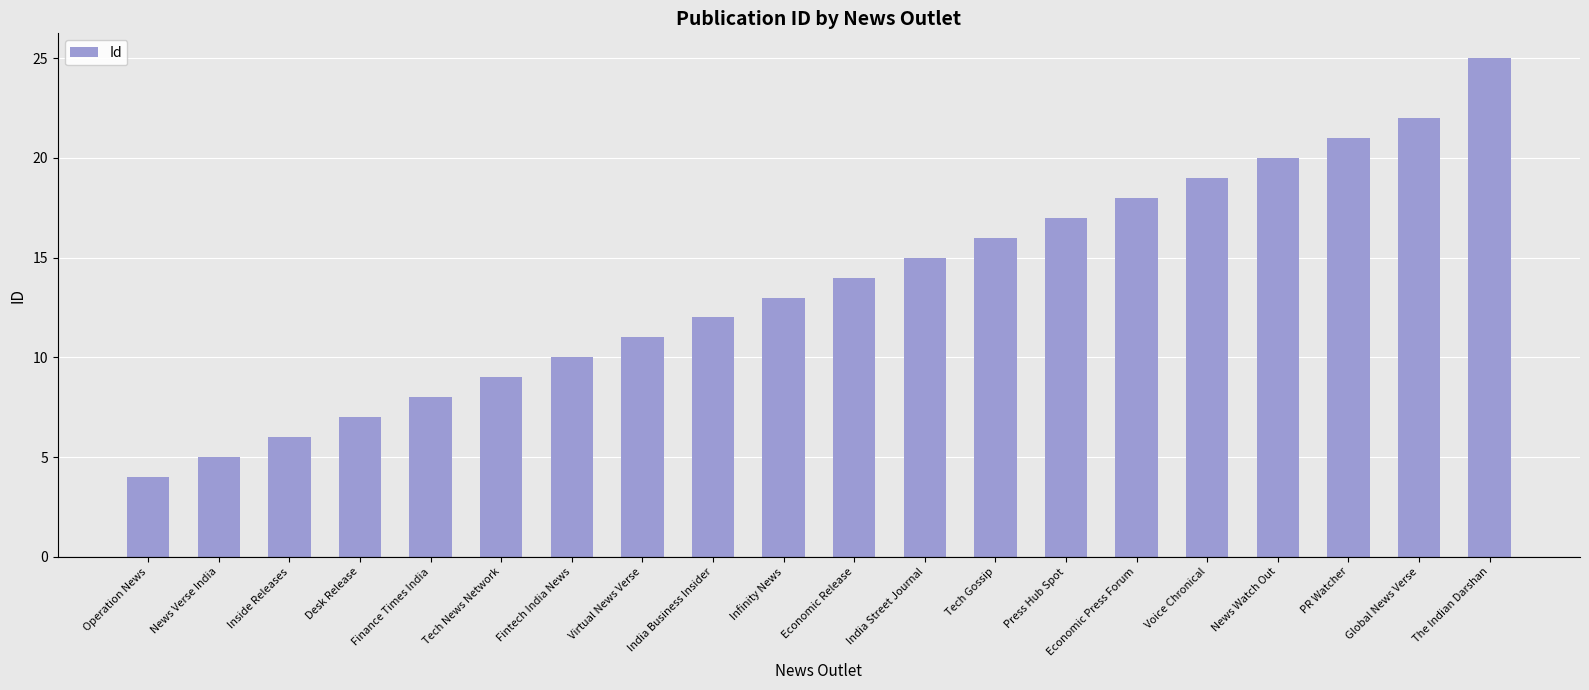

Which has a higher value, PR Watcher or Voice Chronical?

PR Watcher